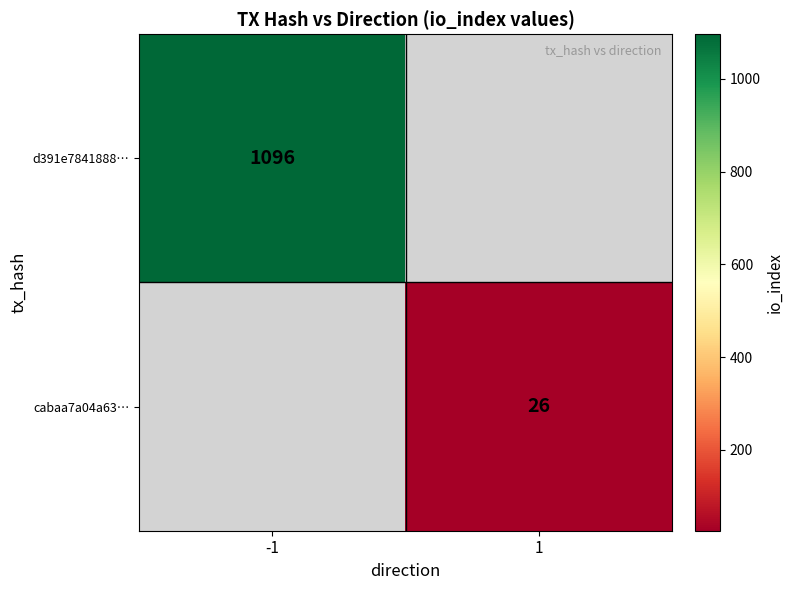

The value of d391e7841888… at -1 is 1962. True or false?

False